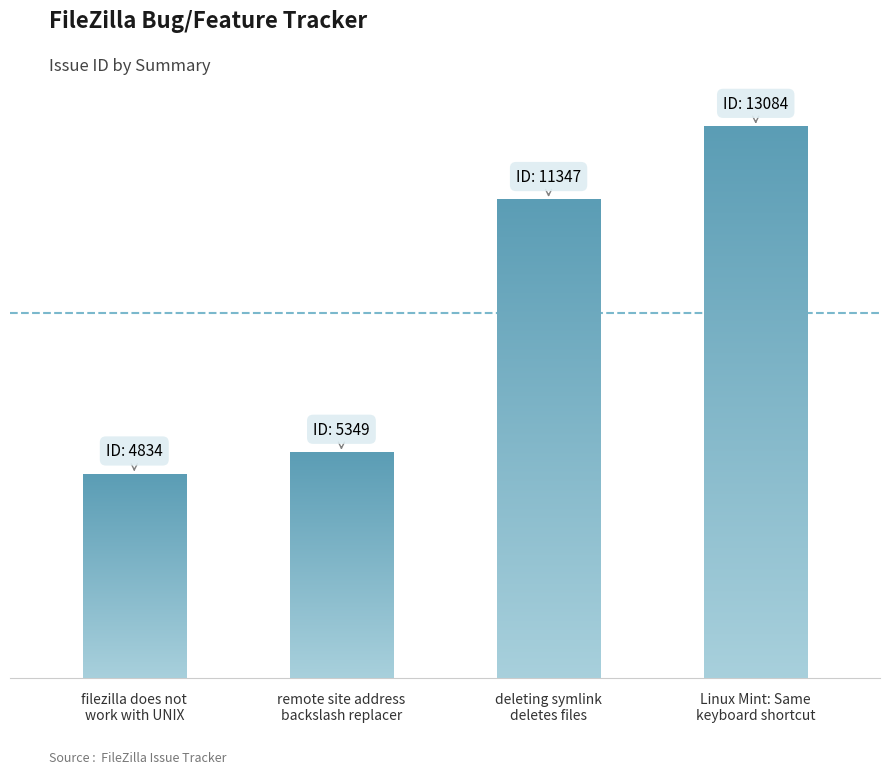

The chart shows a value of 6372 at filezilla does not
work with UNIX. True or false?

False